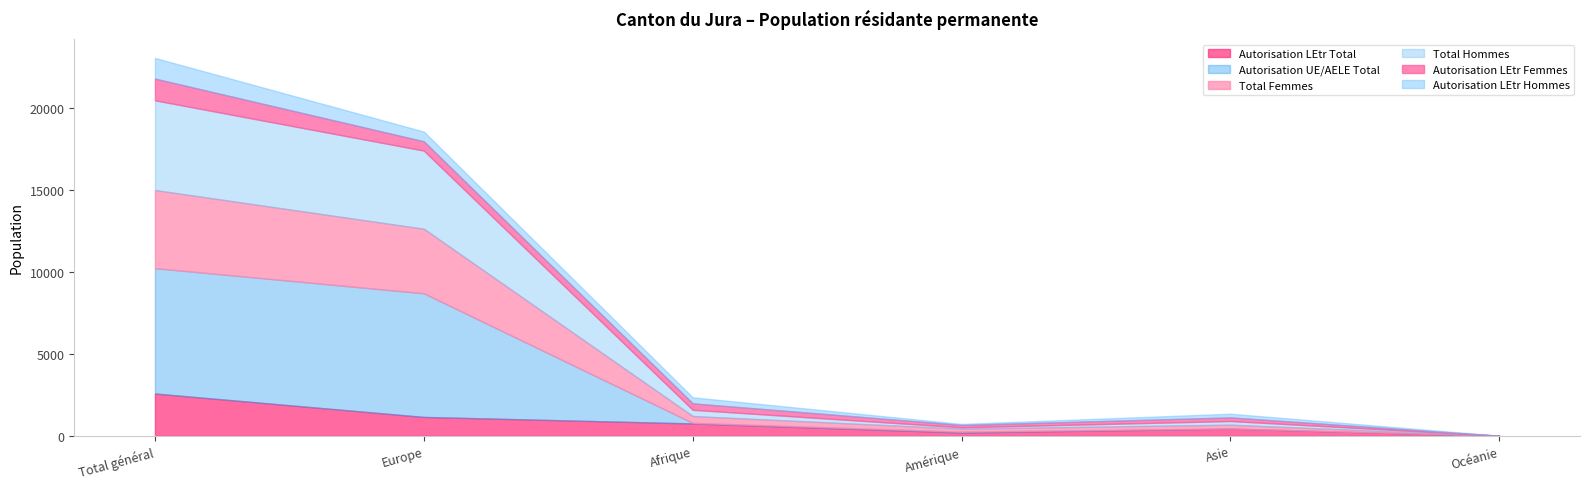

After their last crossing, which series has the higher values: Total Femmes or Autorisation UE/AELE Total?

Total Femmes